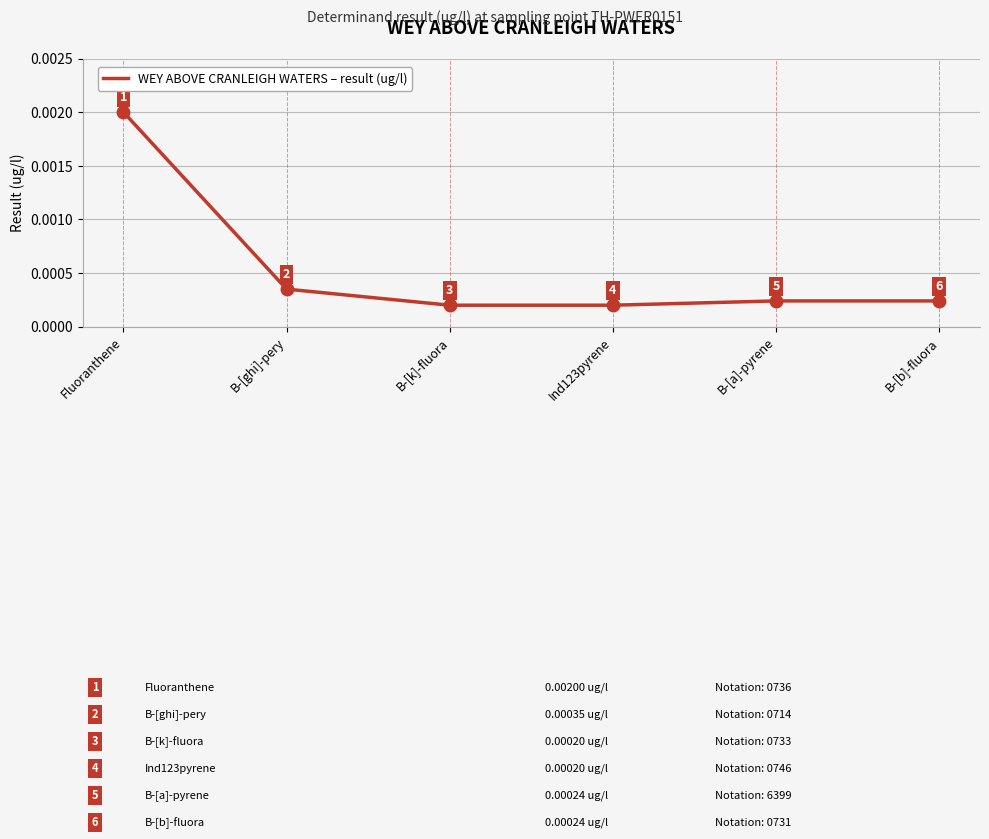

True or false: the data has more than 1 interior local peaks.

False